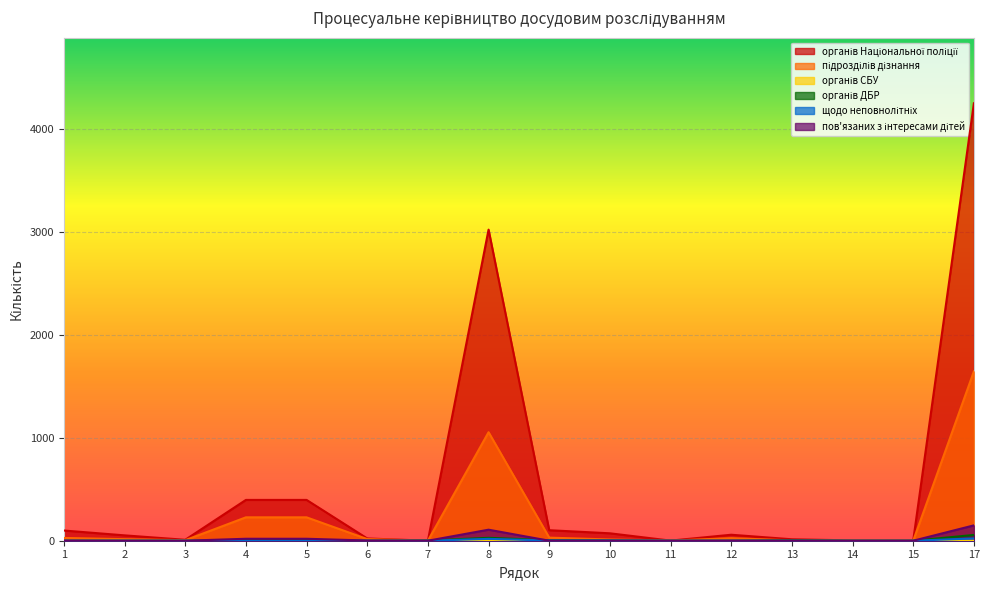

Which label corresponds to the smallest value in the chart?

7